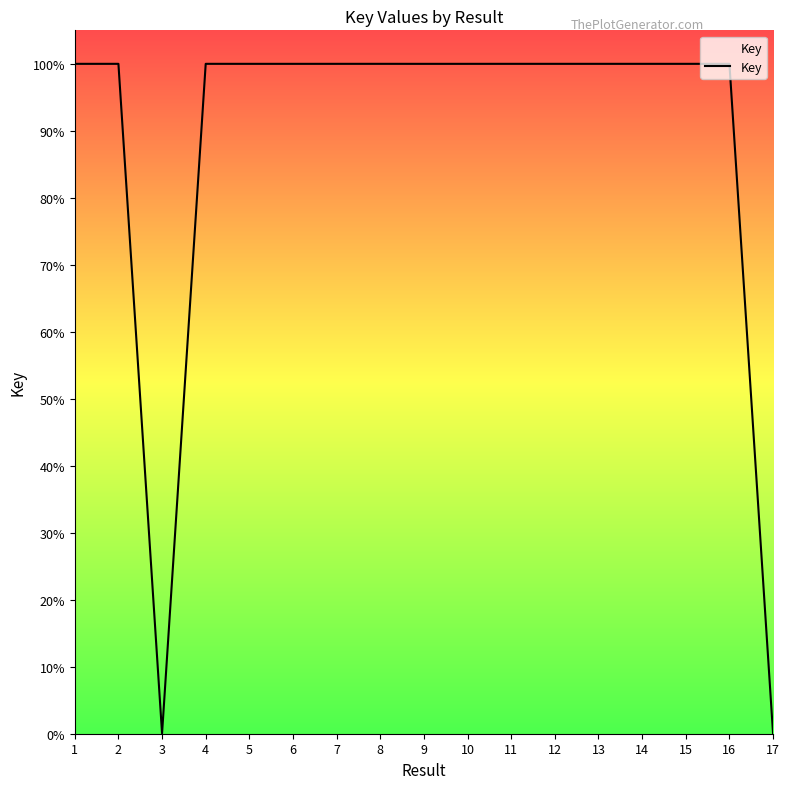

What is the difference between the maximum and minimum values?

100.0